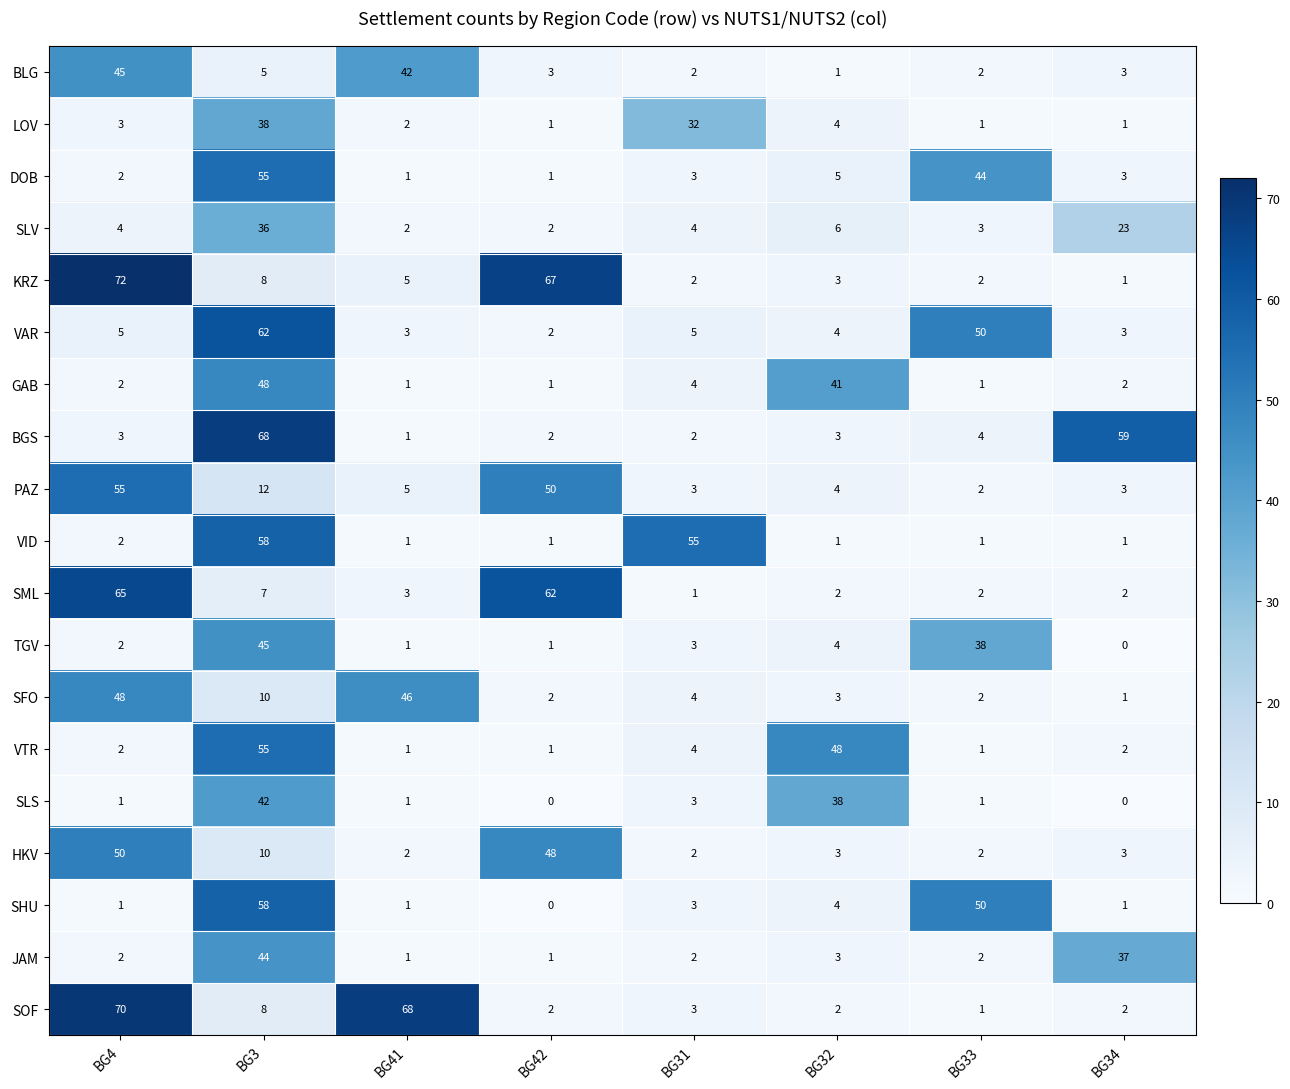

Which series has the largest range (max minus min)?

KRZ